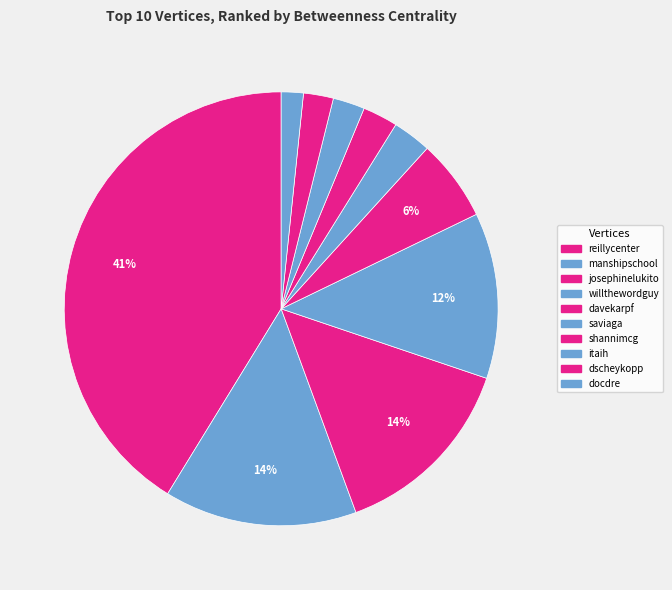

Does any single category account for the majority?

No